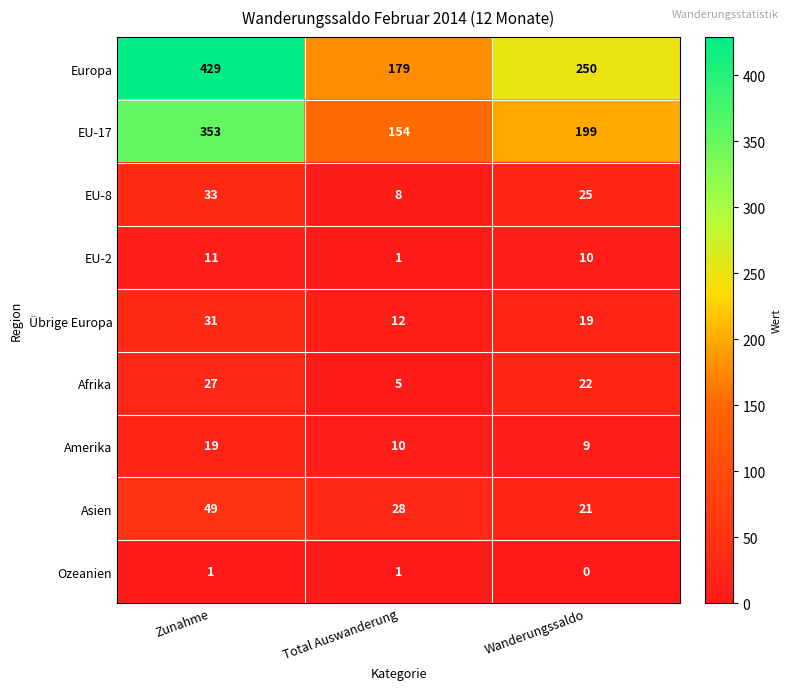

Reading left to right, list all the values displayed in this chart.

Europa: 429	179	250
EU-17: 353	154	199
EU-8: 33	8	25
EU-2: 11	1	10
Übrige Europa: 31	12	19
Afrika: 27	5	22
Amerika: 19	10	9
Asien: 49	28	21
Ozeanien: 1	1	0